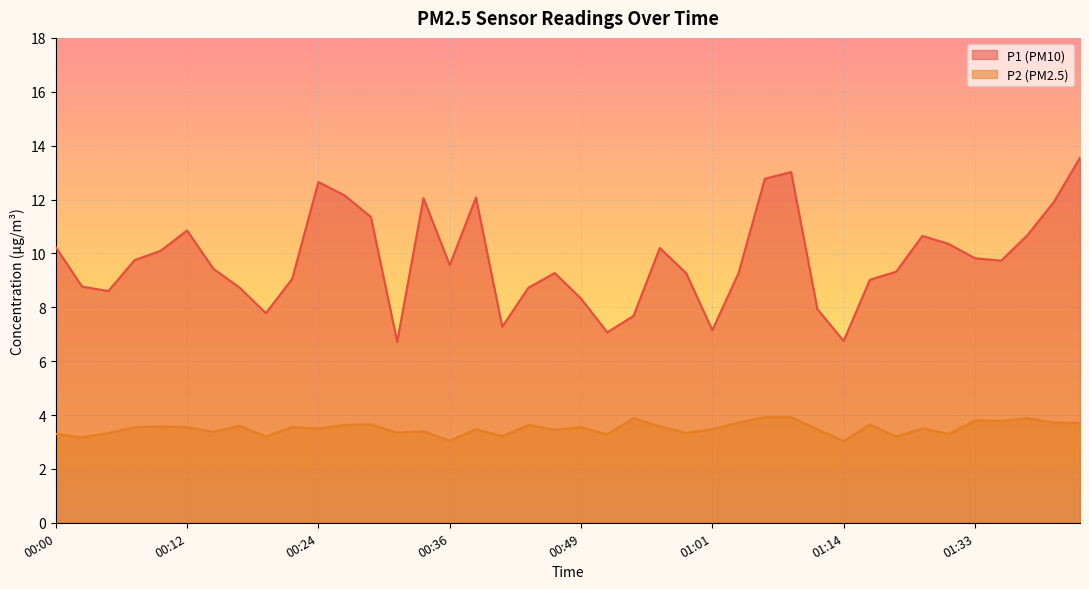

What is the difference between the second highest and minimum values in the P2 series?

0.9